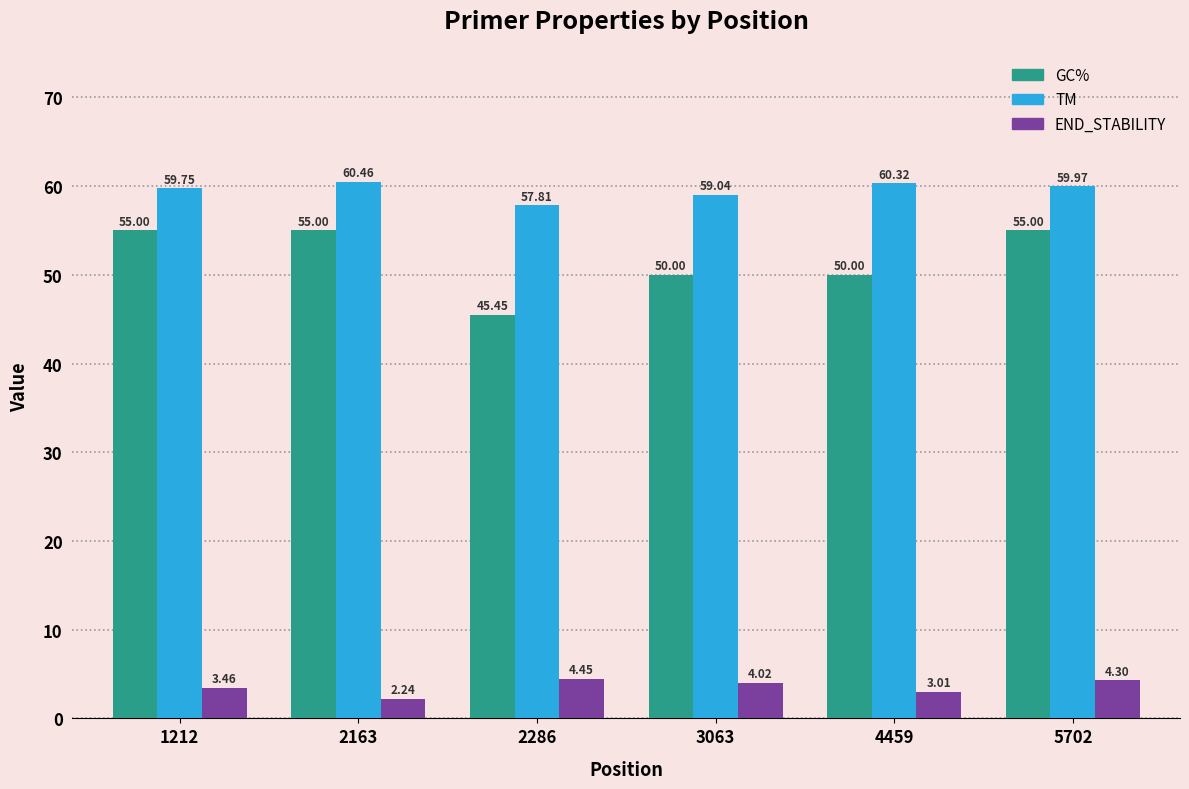

What is the total value across all series at 5702?

119.3